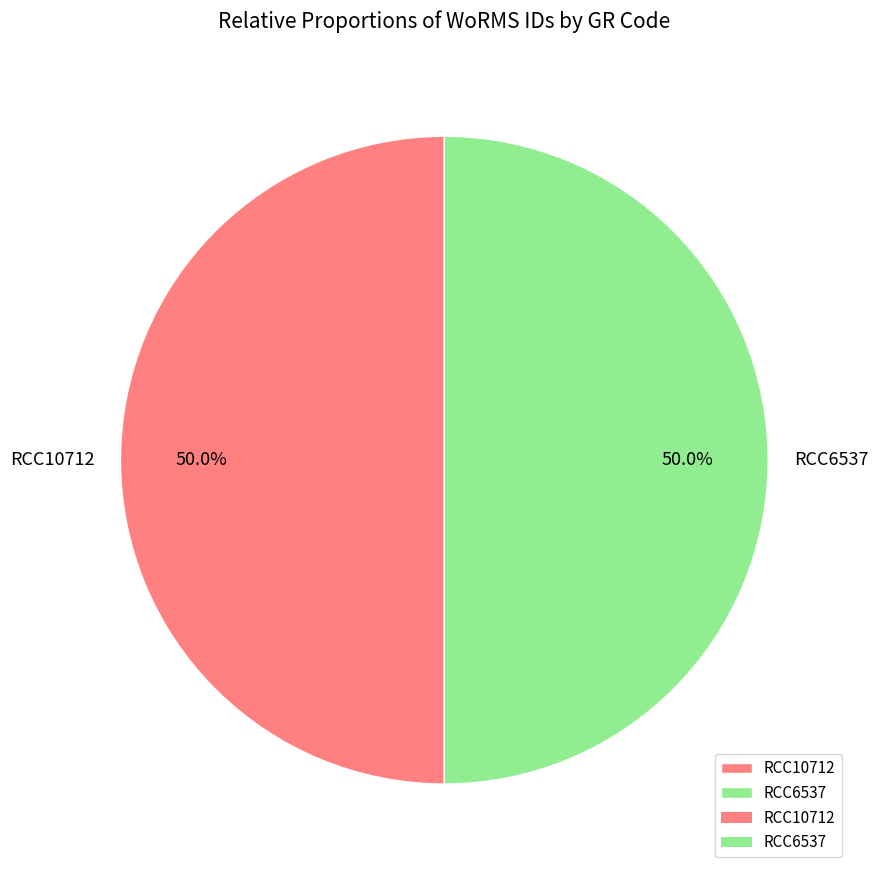

What portion of the pie excludes RCC10712?

50.0%